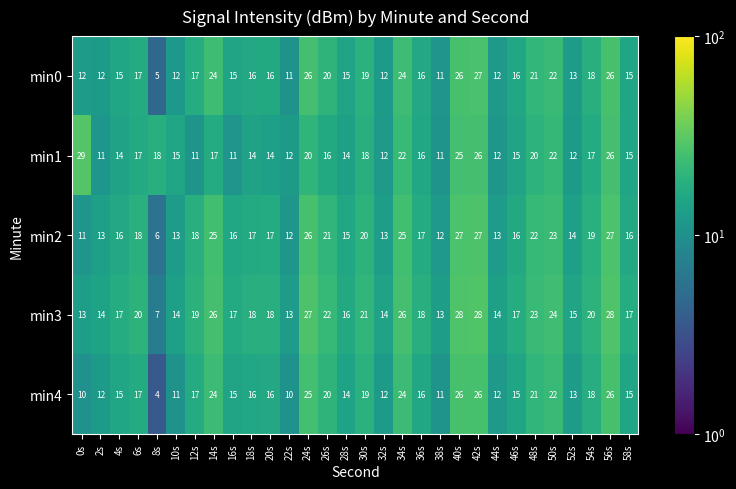

At which label does min2 first exceed 17?

6s